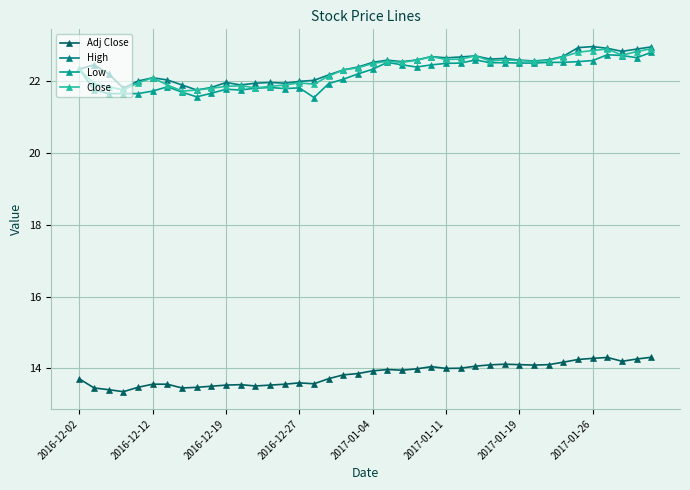

Reading left to right, transcribe all the data shown in this chart.

Adj Close: 13.7	13.5	13.4	13.4	13.5	13.6	13.6	13.5	13.5	13.5	13.5	13.5	13.5	13.5	13.6	13.6	13.6	13.7	13.8	13.9	13.9	14.0	13.9	14.0	14.0	14.0	14.0	14.1	14.1	14.1	14.1	14.1	14.1	14.2	14.2	14.3	14.3	14.2	14.3	14.3
High: 22.3	22.5	22.2	21.8	22.0	22.1	22.0	21.9	21.8	21.8	22.0	21.9	21.9	22.0	21.9	22.0	22.0	22.2	22.3	22.4	22.5	22.6	22.5	22.6	22.7	22.6	22.7	22.7	22.6	22.6	22.6	22.6	22.6	22.7	22.9	23.0	22.9	22.8	22.9	23.0
Low: 22.3	21.8	21.6	21.6	21.6	21.7	21.8	21.7	21.6	21.7	21.8	21.8	21.8	21.8	21.8	21.8	21.5	21.9	22.0	22.2	22.3	22.5	22.5	22.4	22.5	22.5	22.5	22.6	22.5	22.5	22.5	22.5	22.5	22.5	22.5	22.6	22.7	22.7	22.6	22.8
Close: 22.3	21.9	21.8	21.8	22.0	22.1	21.9	21.7	21.8	21.8	21.9	21.9	21.8	21.9	21.9	22.0	21.9	22.1	22.3	22.4	22.5	22.5	22.5	22.6	22.7	22.6	22.6	22.7	22.6	22.6	22.6	22.5	22.6	22.7	22.8	22.9	22.9	22.7	22.8	22.9